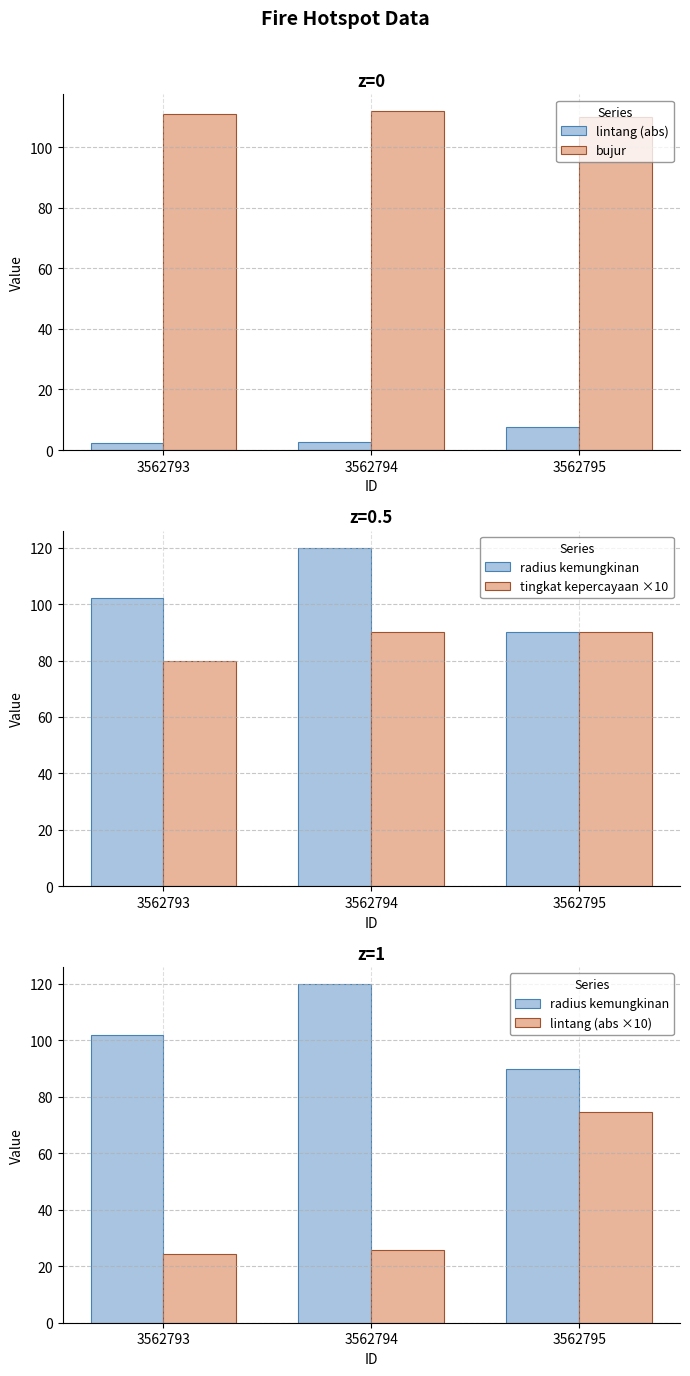

At 3562793, list the series in order from smallest to largest.

lintang (abs), lintang (abs ×10), tingkat kepercayaan ×10, radius kemungkinan, bujur